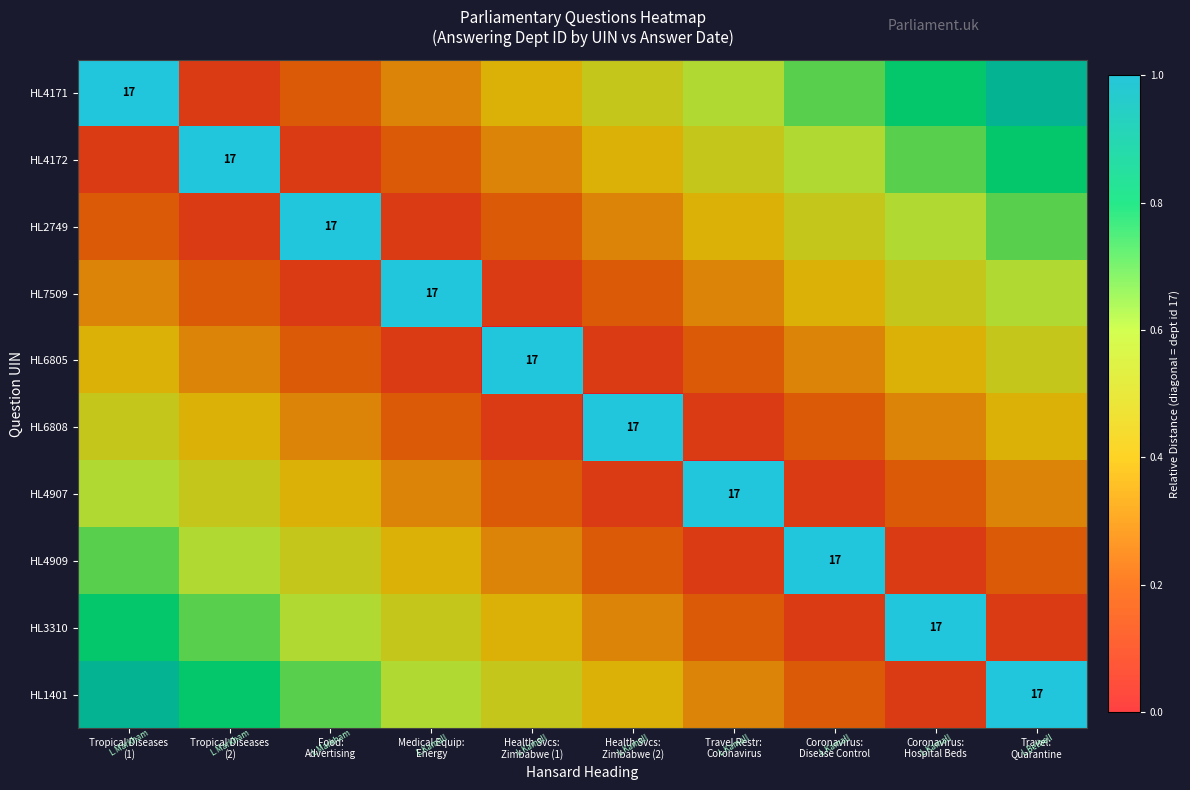

Between Medical Equip: Energy and Coronavirus: Hospital Beds, which series saw the biggest shift?

HL4171